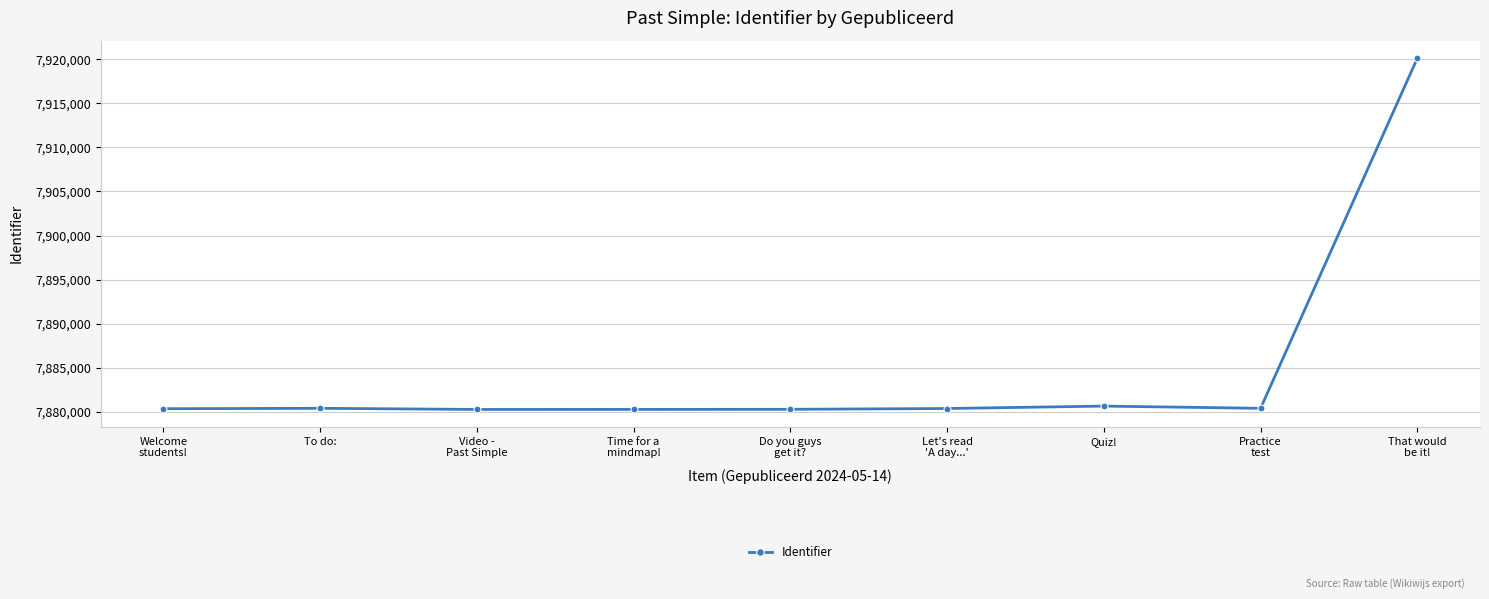

What is the sum of all values?

70963274